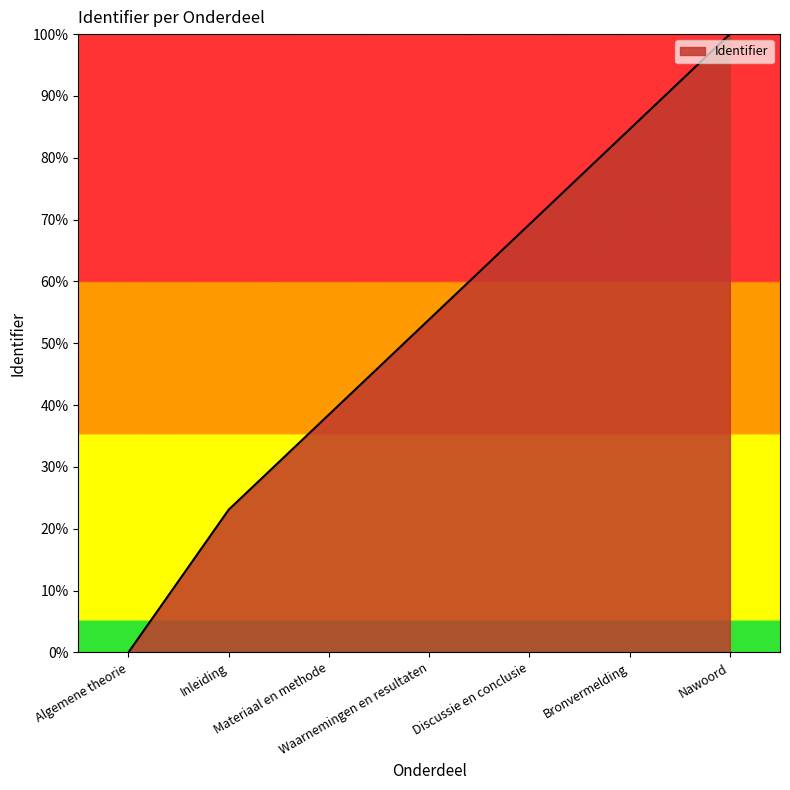

What is the greatest value displayed?

100.0